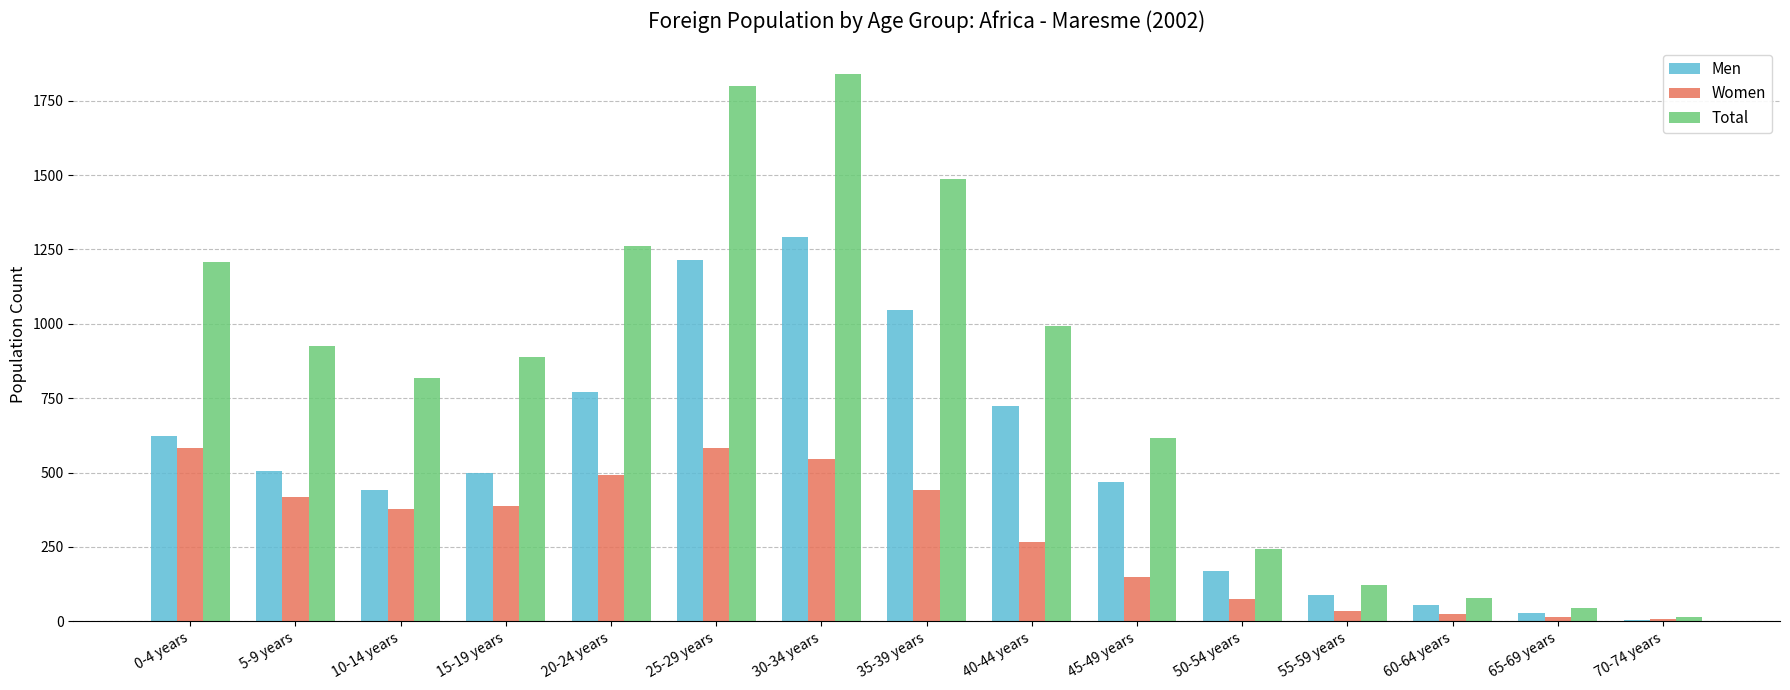

Which label corresponds to the largest value in the chart?

30-34 years